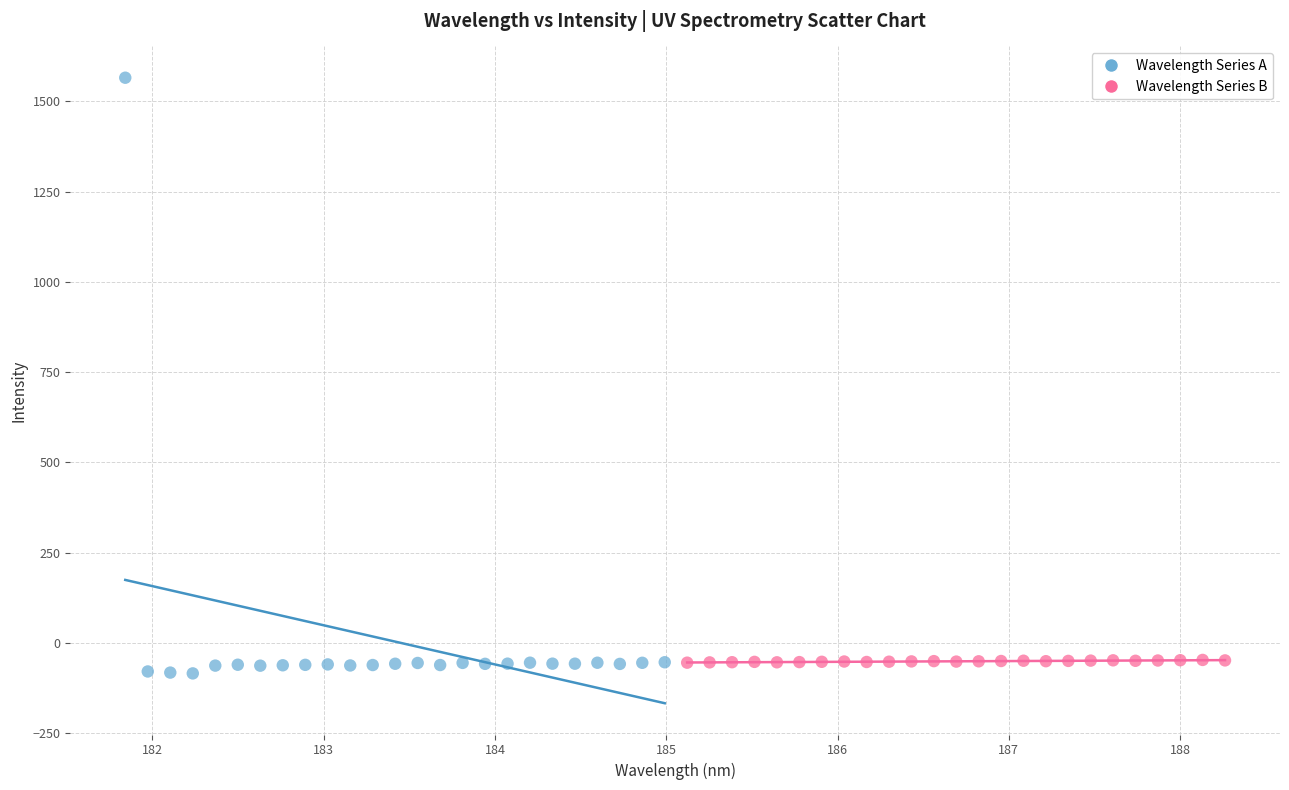

What are all the series names shown in the legend?

Wavelength Series A, Wavelength Series B